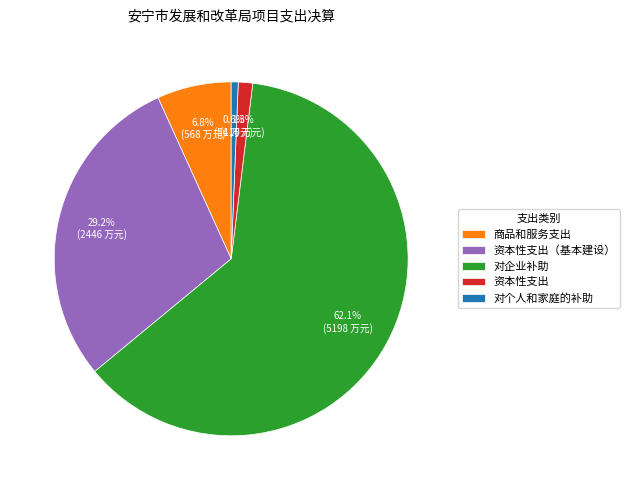

To the nearest percent, what is the average slice percentage?

20%